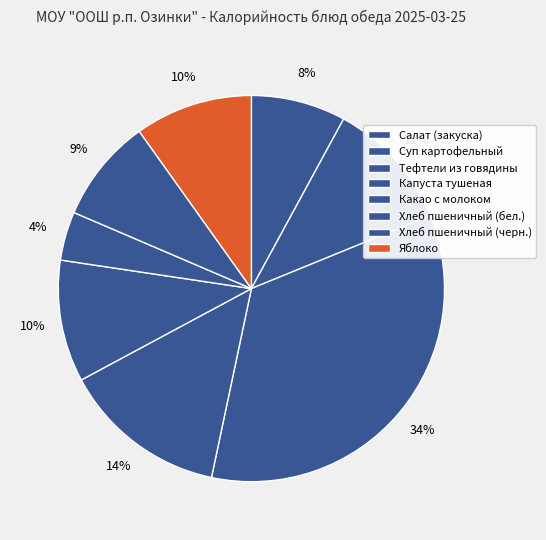

To the nearest percent, what is the difference between the largest and smallest slice percentages?

30%